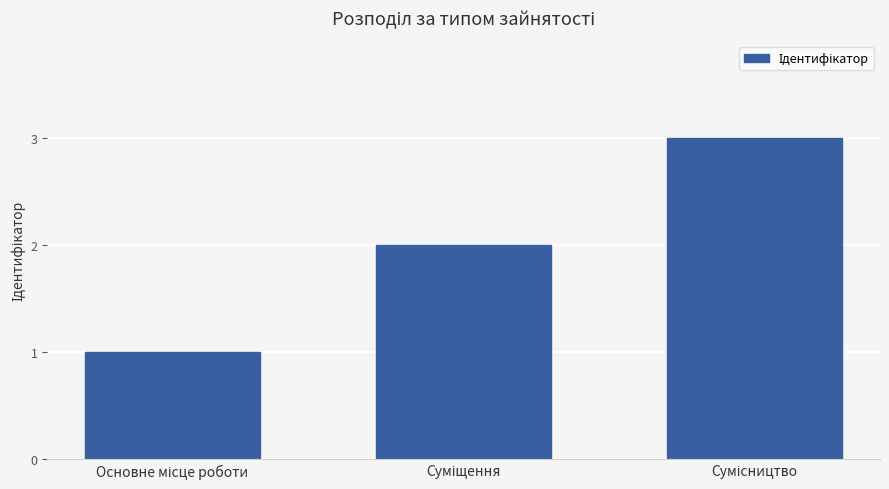

Reading left to right, list all the values displayed in this chart.

1	2	3